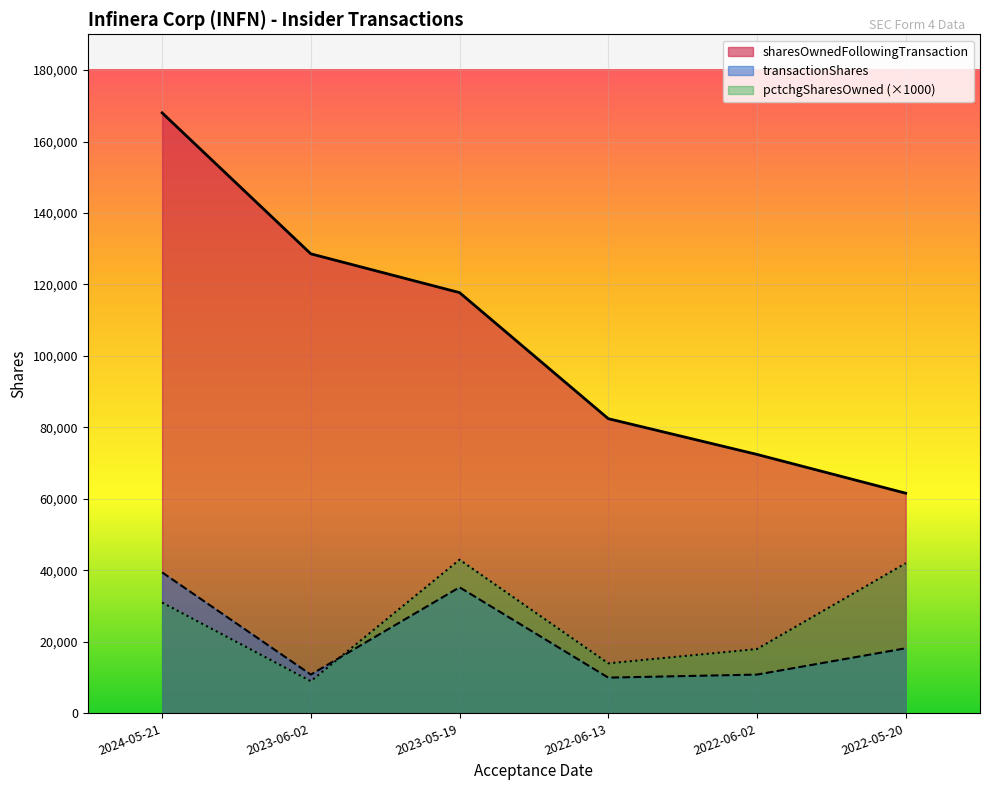

What is the difference between the maximum and minimum values in the sharesOwnedFollowingTransaction series?

106416